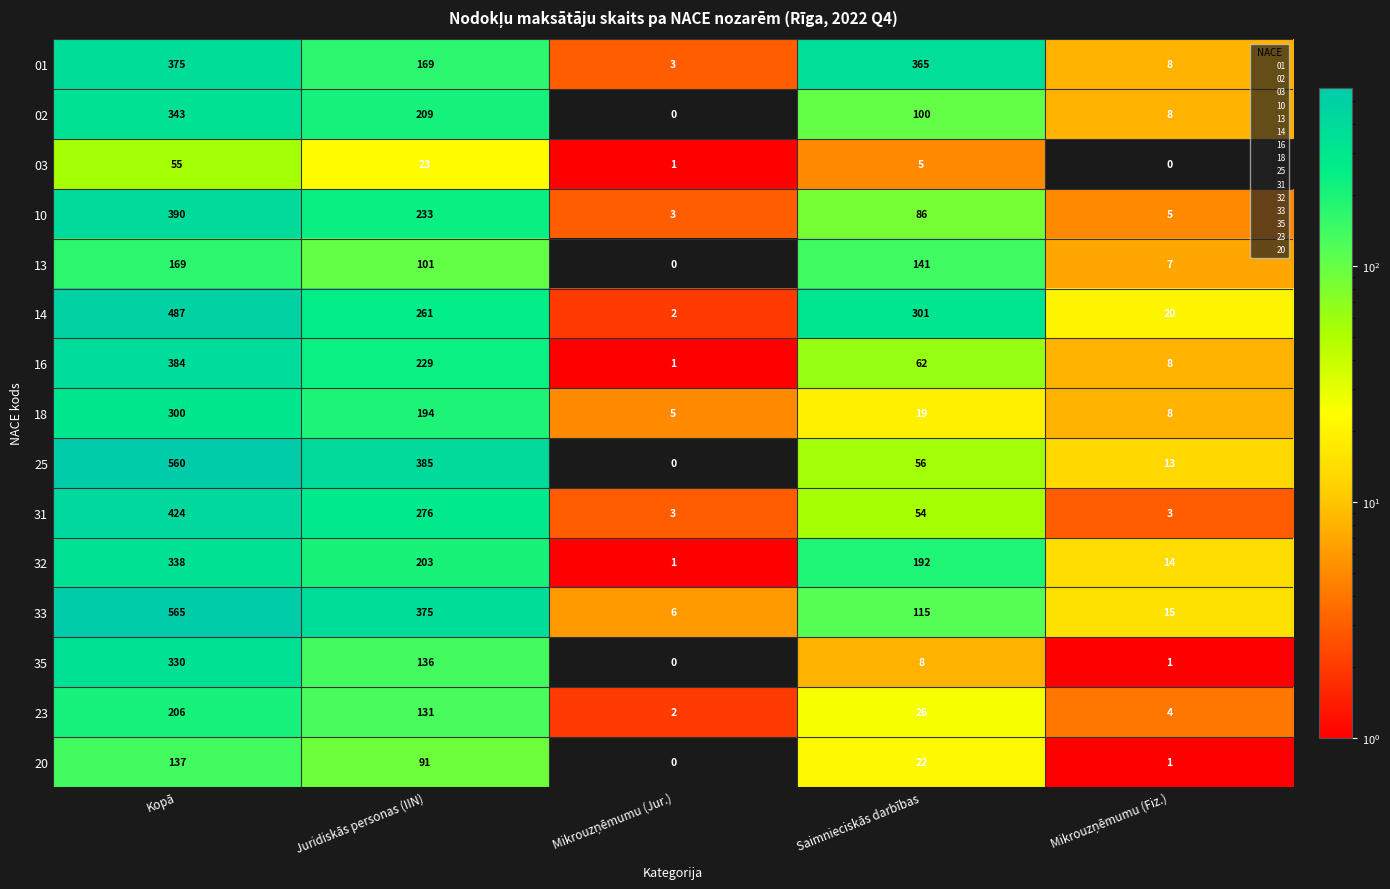

What is the difference between the second highest and second lowest values in the 10 series?

228